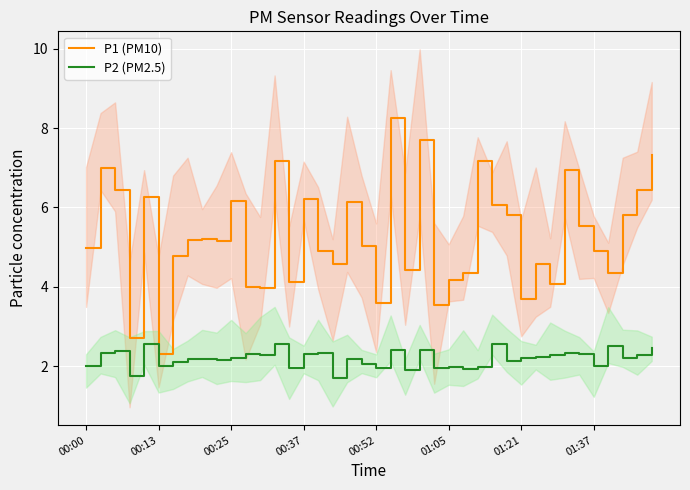

What is the total value across all series at 9?

7.3